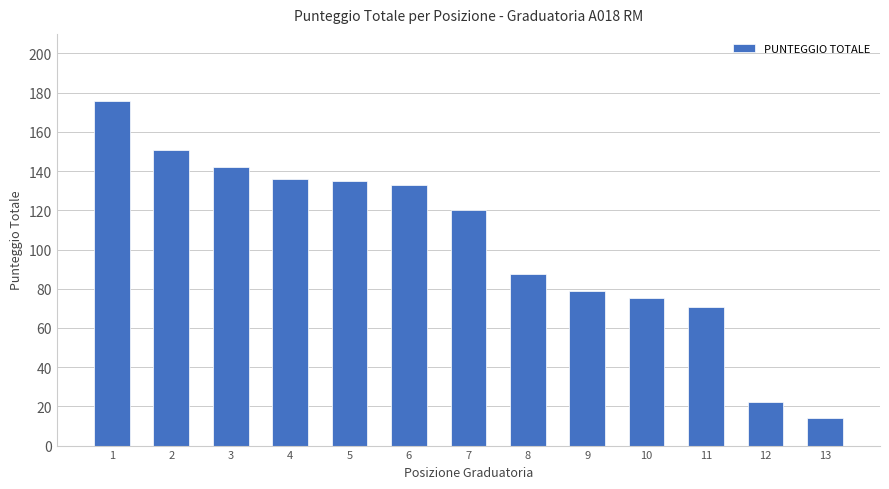

Reading left to right, what are all the values shown in this chart?

1=176.0	2=151.0	3=142.0	4=136.0	5=135.0	6=133.0	7=120.0	8=87.5	9=79.0	10=75.5	11=70.5	12=22.0	13=14.0